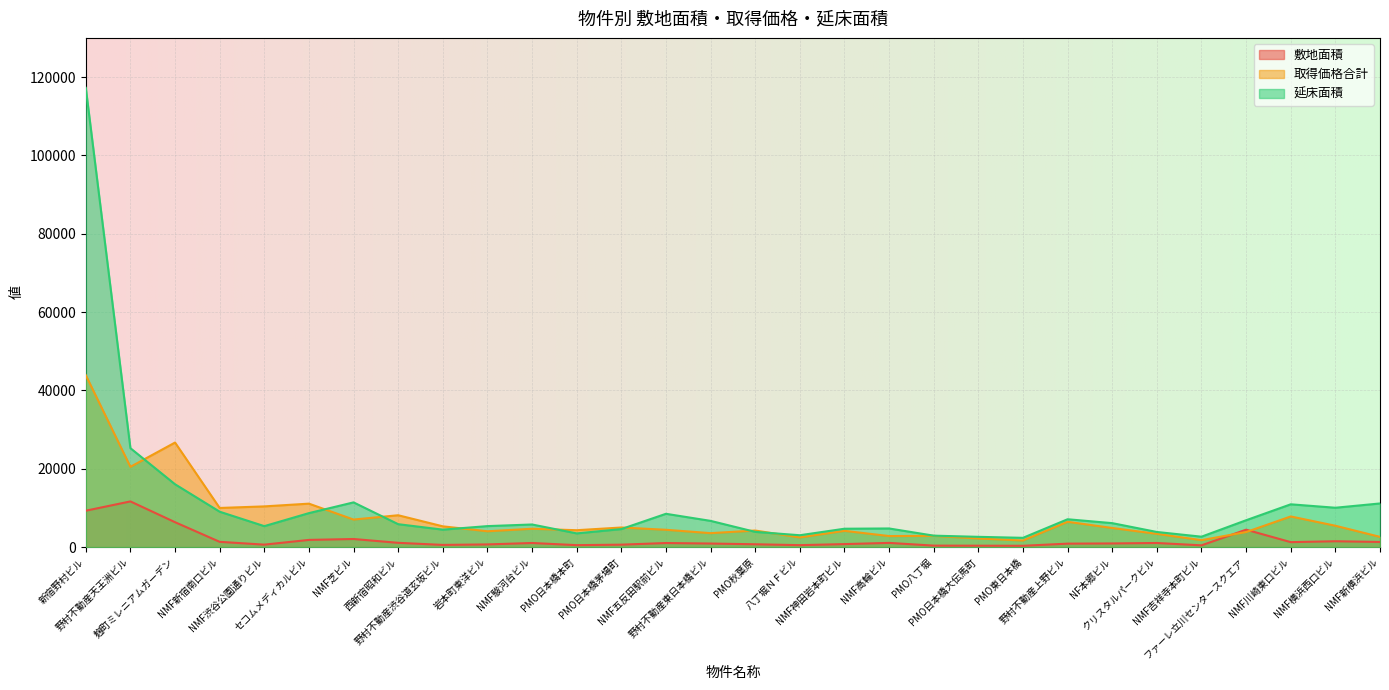

At which label does 取得価格合計 reach its minimum?

PMO東日本橋